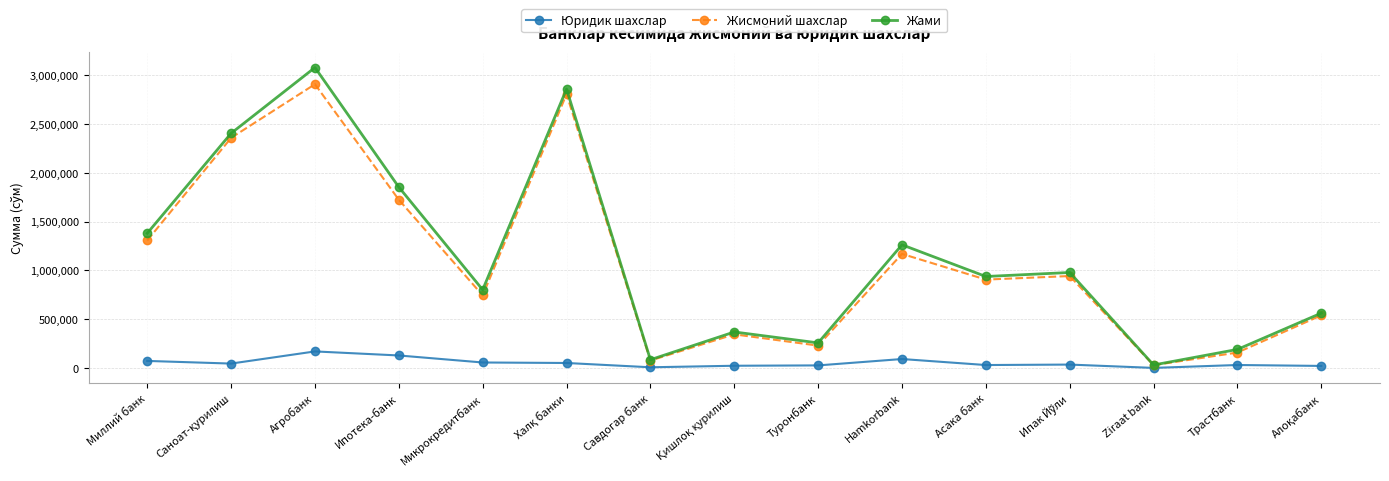

What is the difference between the Юридик шахслар values at Трастбанк and Hamkorbank?

61199